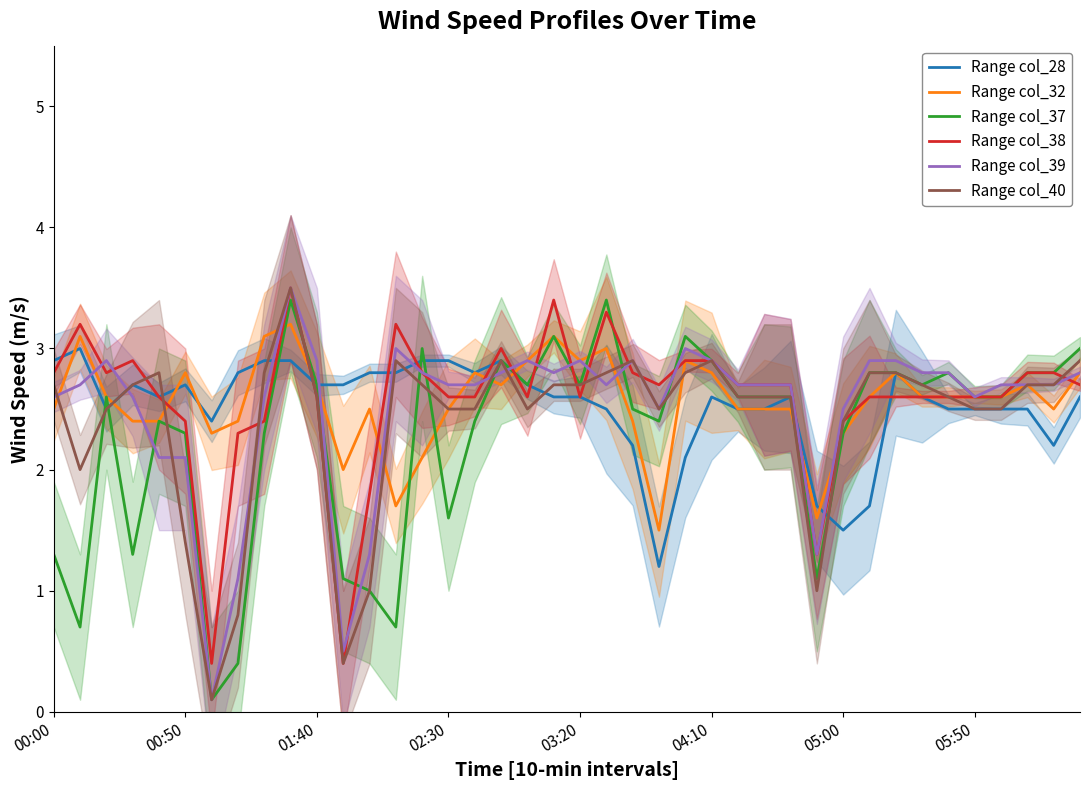

What value does the Range col_37 series have at 05:00?

2.3